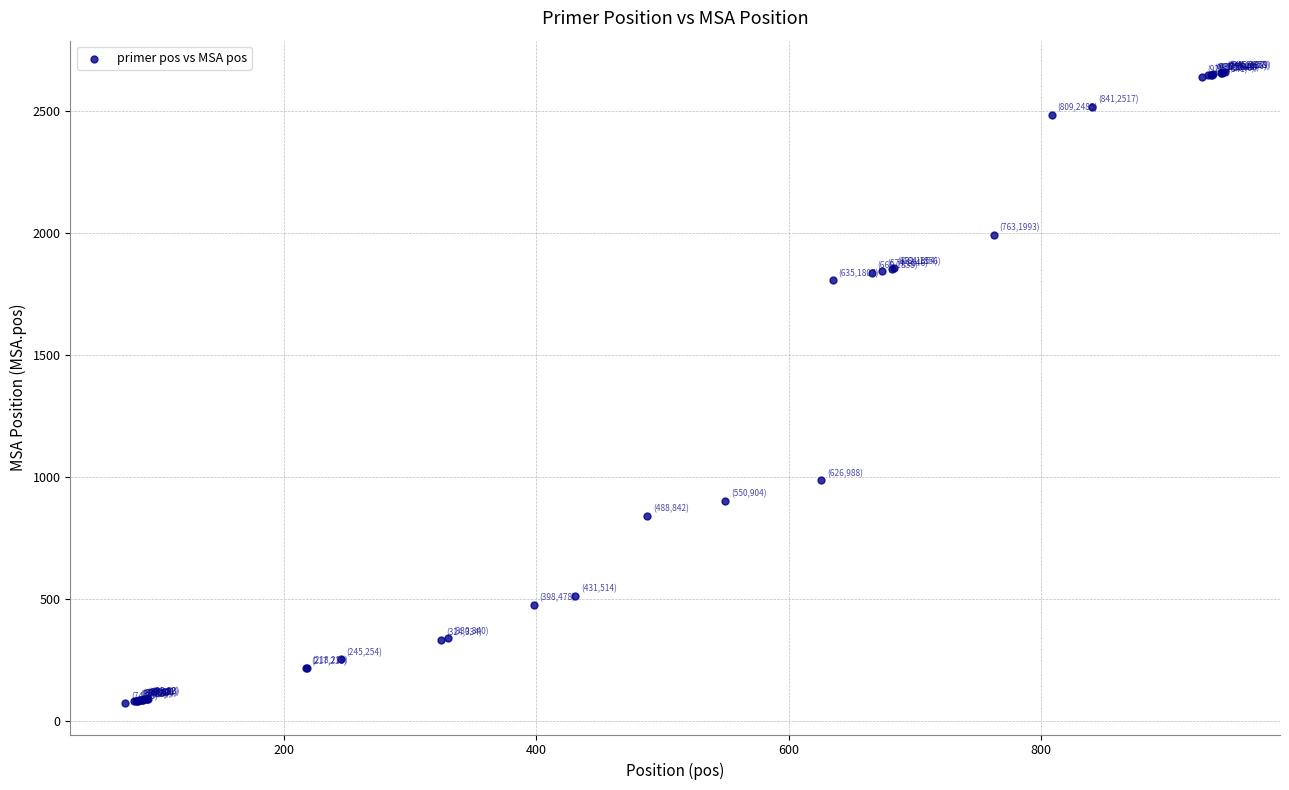

What Y value in the scatter plot is closest to 1367?

988